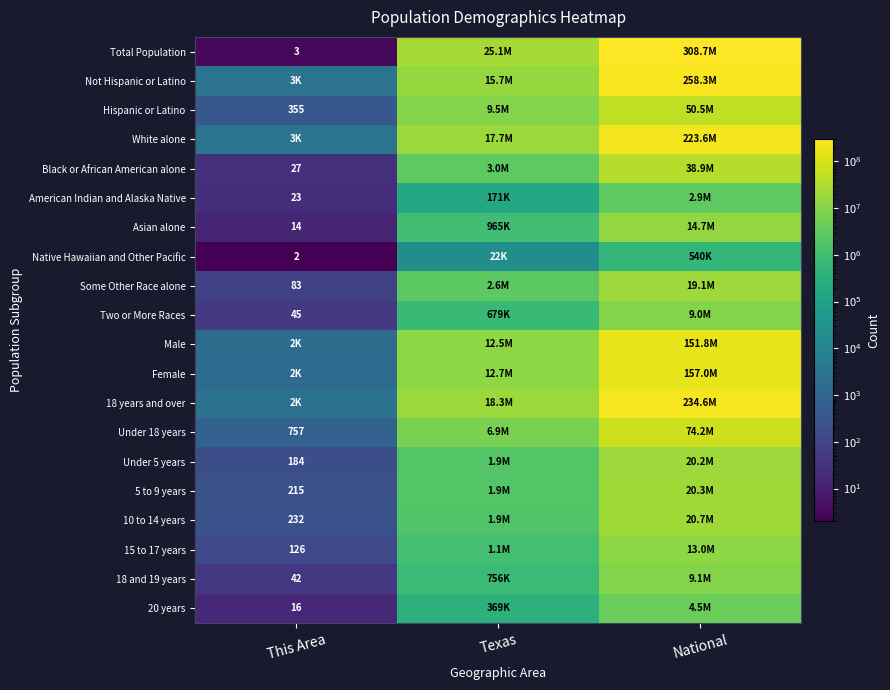

How many distinct data groups are displayed?

20